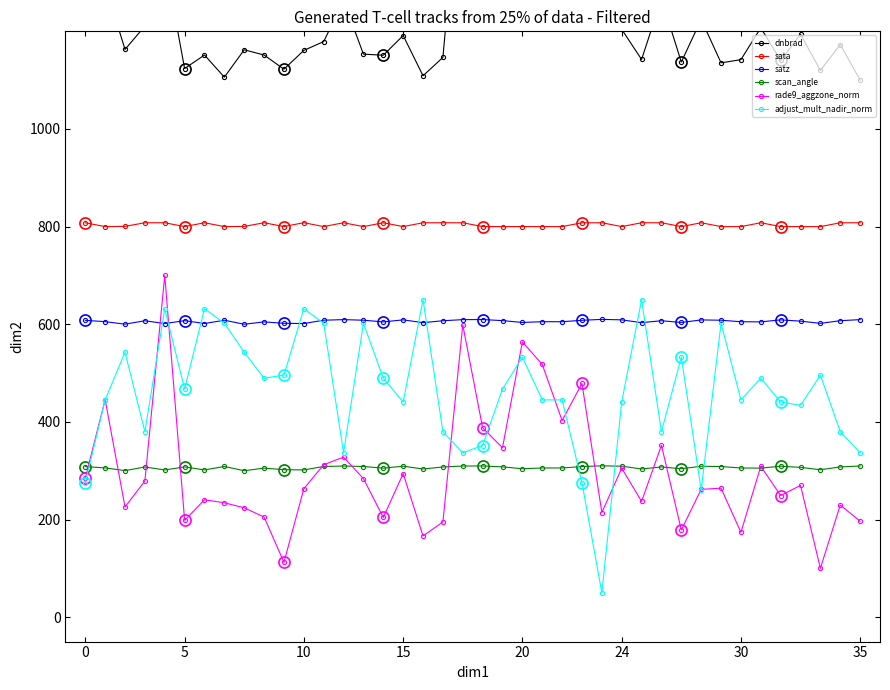

What is the minimum value shown in the chart?

50.0